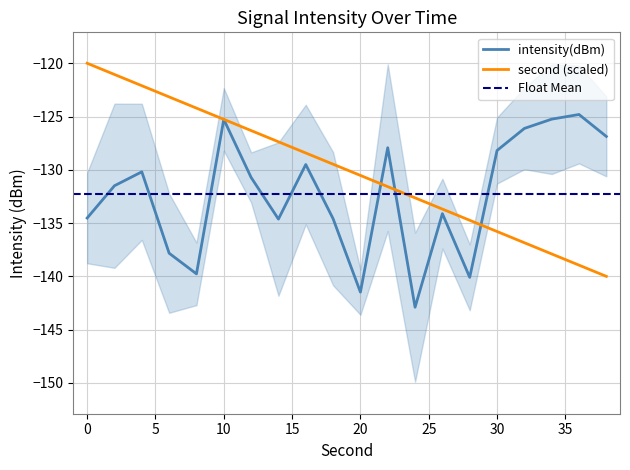

True or false: intensity(dBm) and second cross at least once.

True